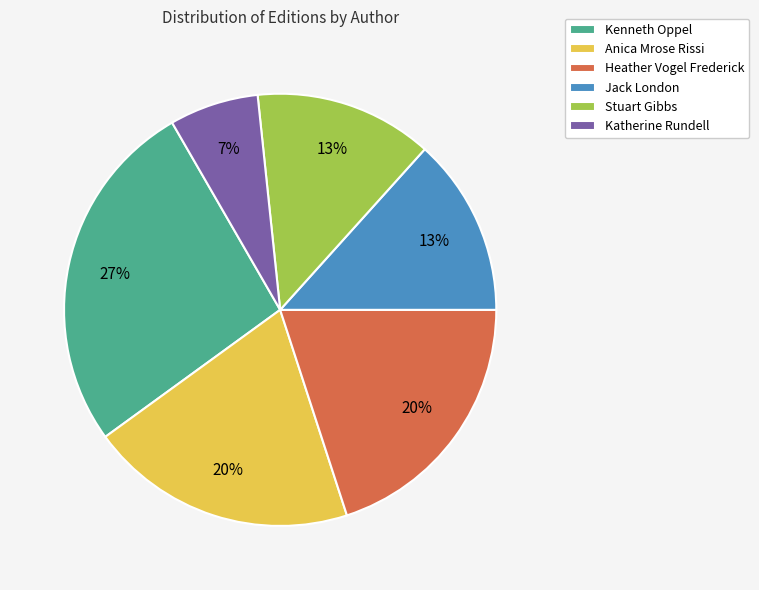

Combined, do Anica Mrose Rissi and Katherine Rundell account for over 50%?

No